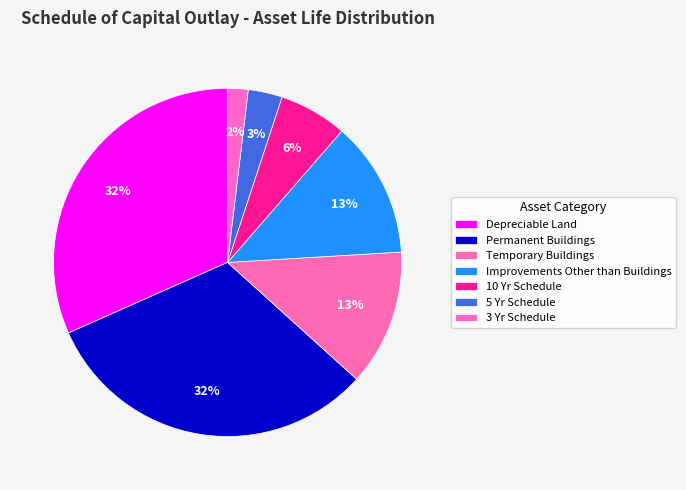

Is there any slice that represents more than half of the pie?

No